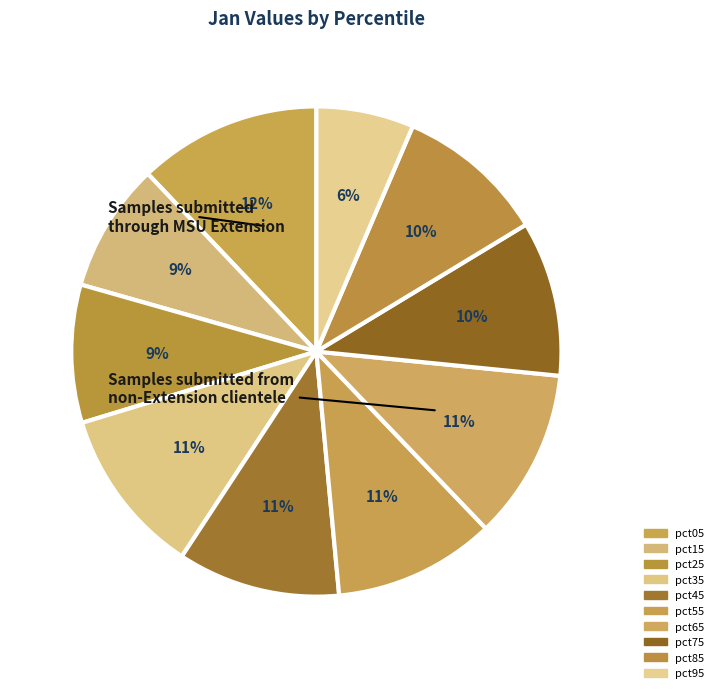

Rank the categories by value from lowest to highest.

pct95, pct15, pct25, pct85, pct75, pct55, pct45, pct35, pct65, pct05